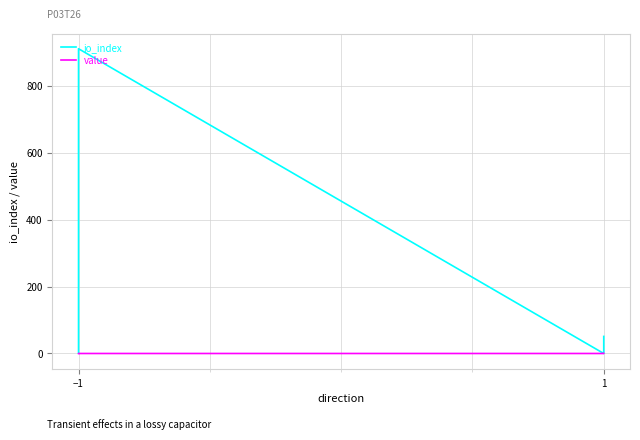

What is the difference between the second highest and minimum values in the io_index series?

51.0